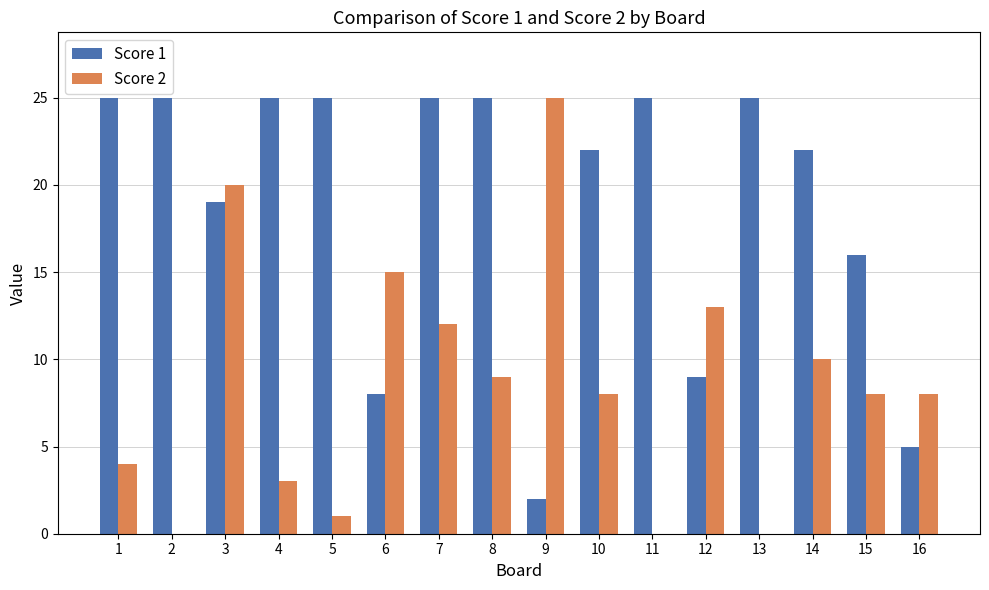

What is the sum of all Score 2 values?

136